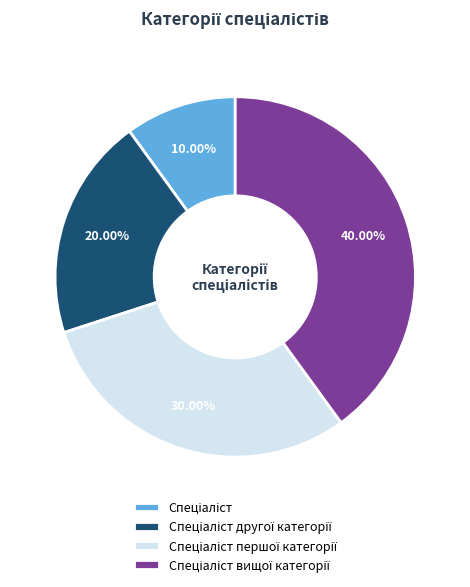

Is there a majority slice in this chart?

No